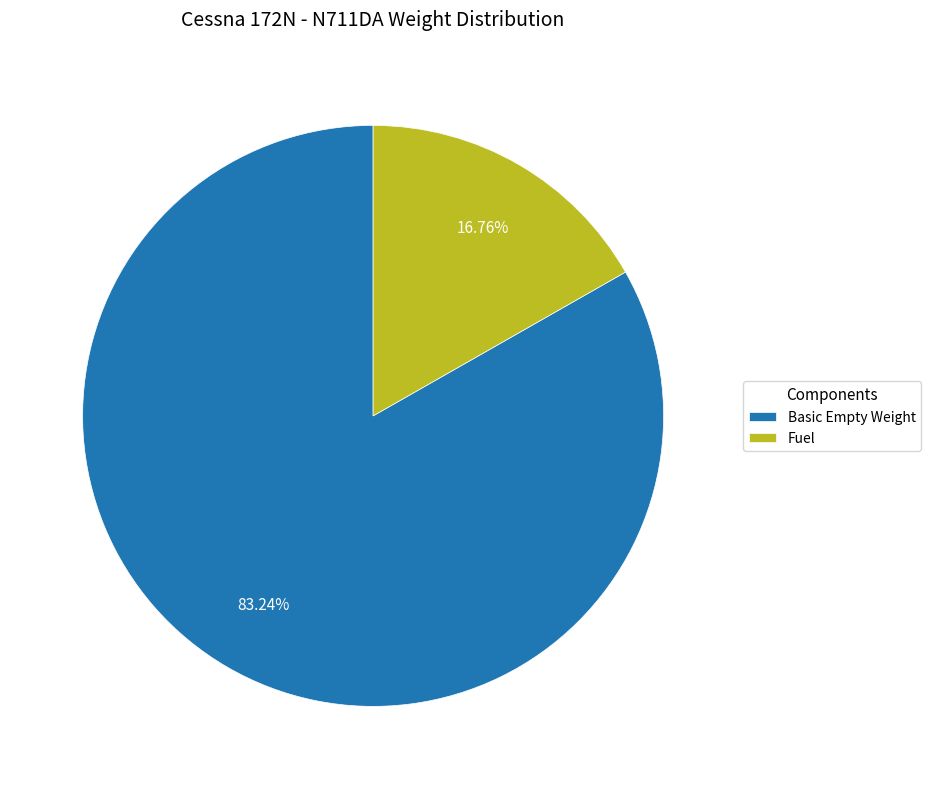

Does any single category account for the majority?

Yes